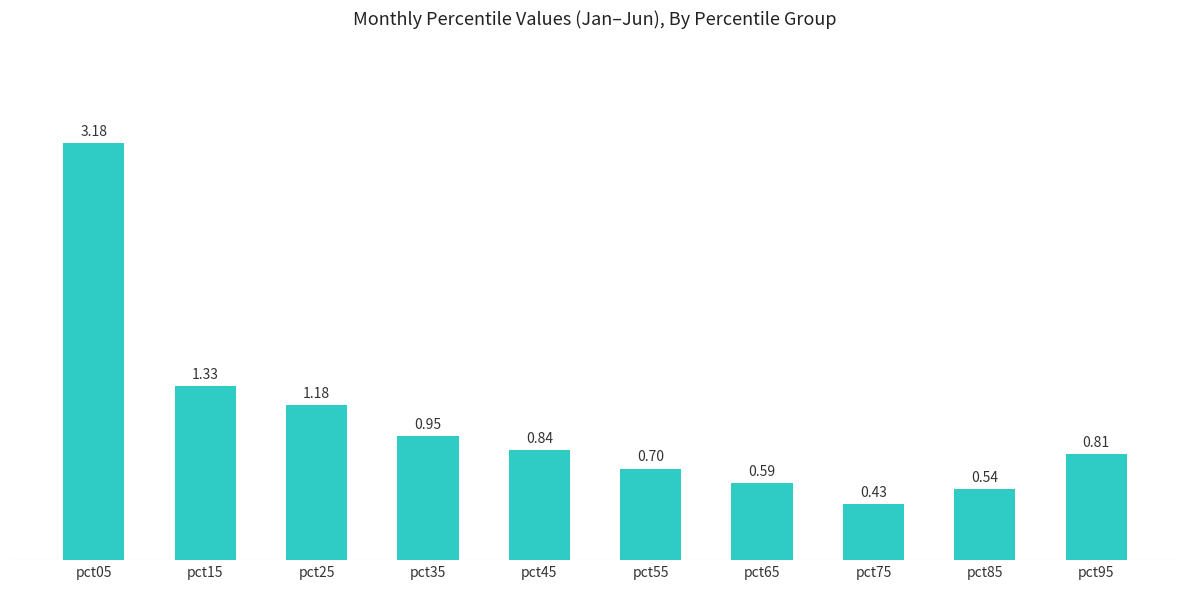

What is the sum of the values at pct25 and pct15?

2.5